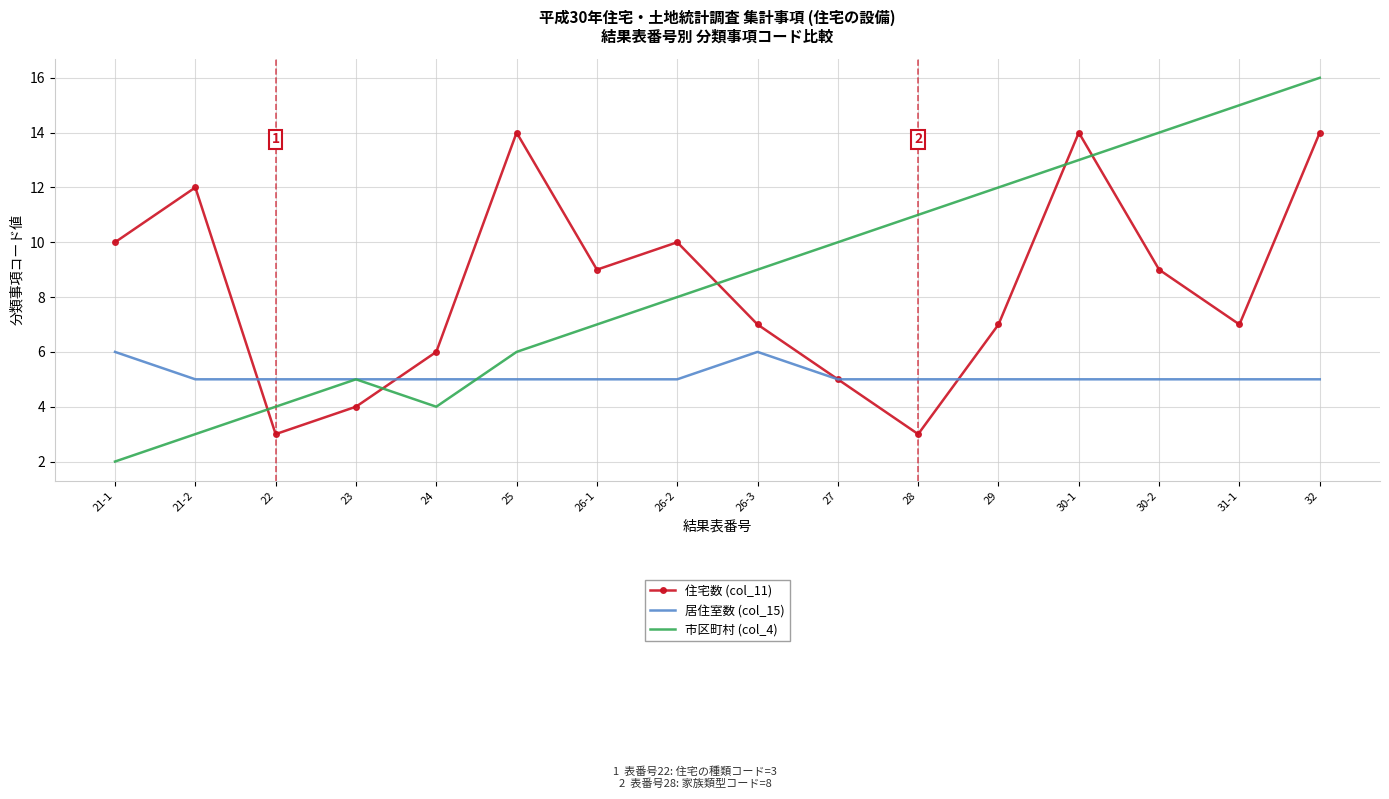

What are all the series names shown in the legend?

住宅数 (col_11), 居住室数 (col_15), 市区町村 (col_4)